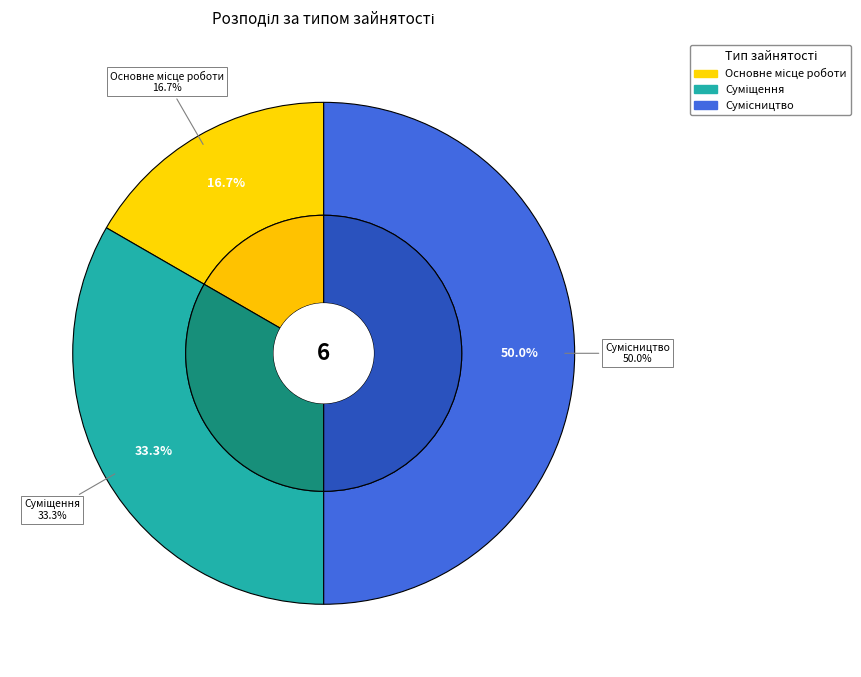

To the nearest percent, what is the difference between the largest and smallest slice percentages?

33%